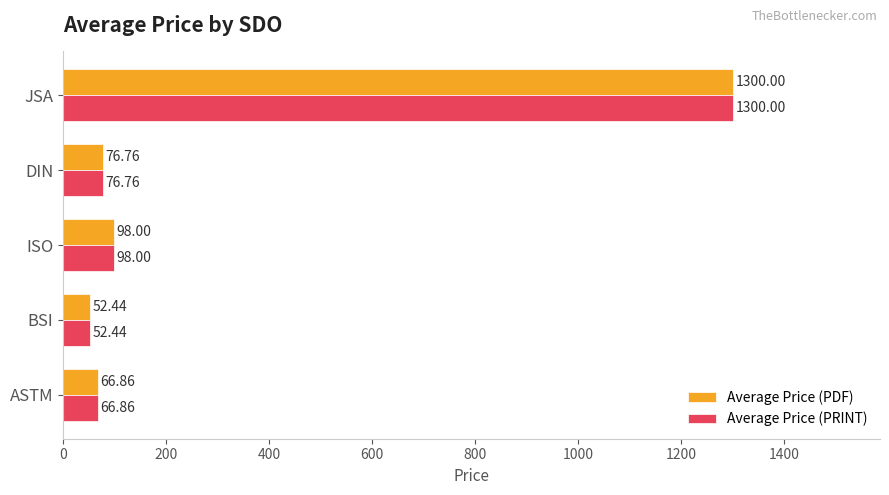

What are all the series names shown in the legend?

Average Price (PDF), Average Price (PRINT)